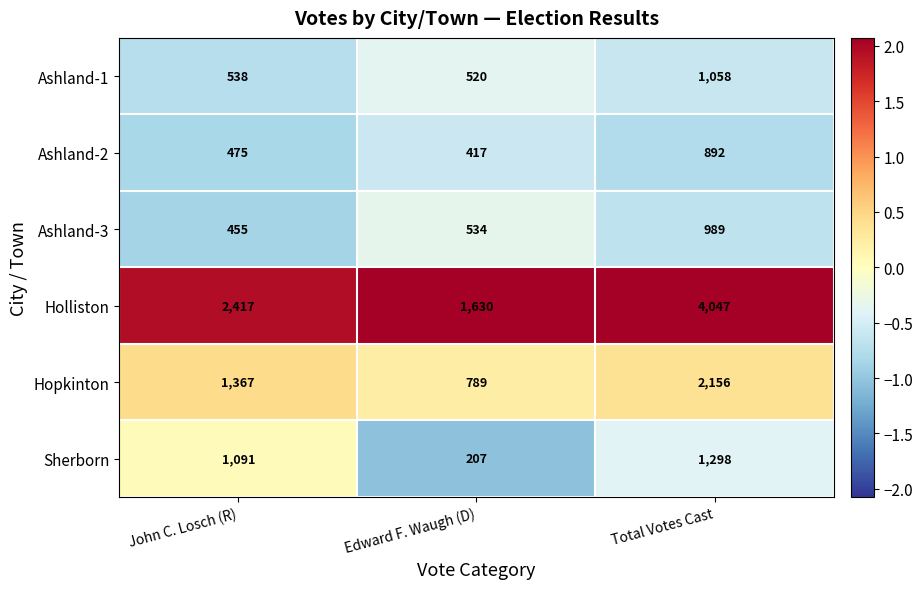

Reading left to right, transcribe all the data shown in this chart.

Ashland-1: John C. Losch (R)=538	Edward F. Waugh (D)=520	Total Votes Cast=1058
Ashland-2: John C. Losch (R)=475	Edward F. Waugh (D)=417	Total Votes Cast=892
Ashland-3: John C. Losch (R)=455	Edward F. Waugh (D)=534	Total Votes Cast=989
Holliston: John C. Losch (R)=2417	Edward F. Waugh (D)=1630	Total Votes Cast=4047
Hopkinton: John C. Losch (R)=1367	Edward F. Waugh (D)=789	Total Votes Cast=2156
Sherborn: John C. Losch (R)=1091	Edward F. Waugh (D)=207	Total Votes Cast=1298